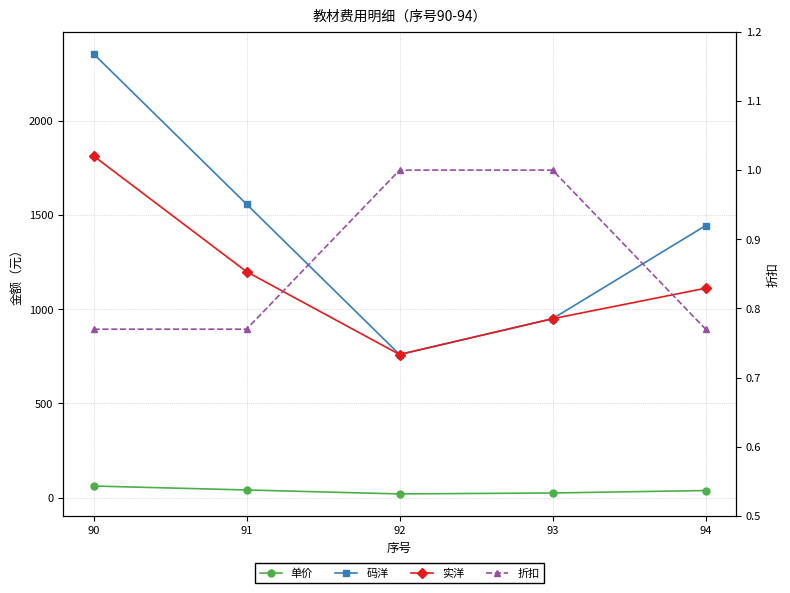

True or false: 实洋 has more than 1 points higher than both neighbors.

False